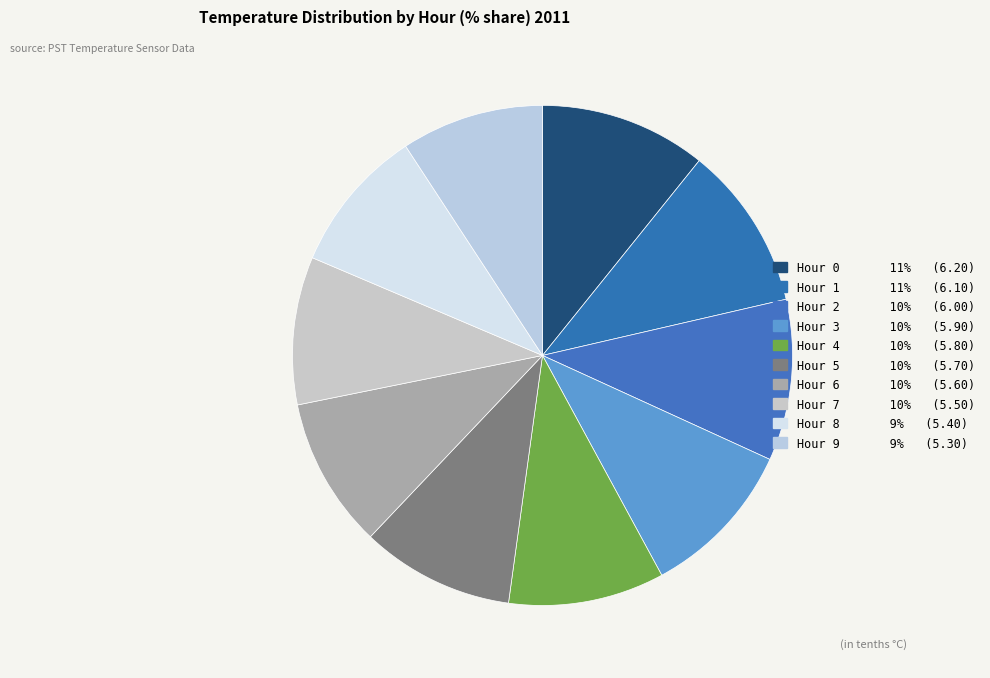

Is there a majority slice in this chart?

No